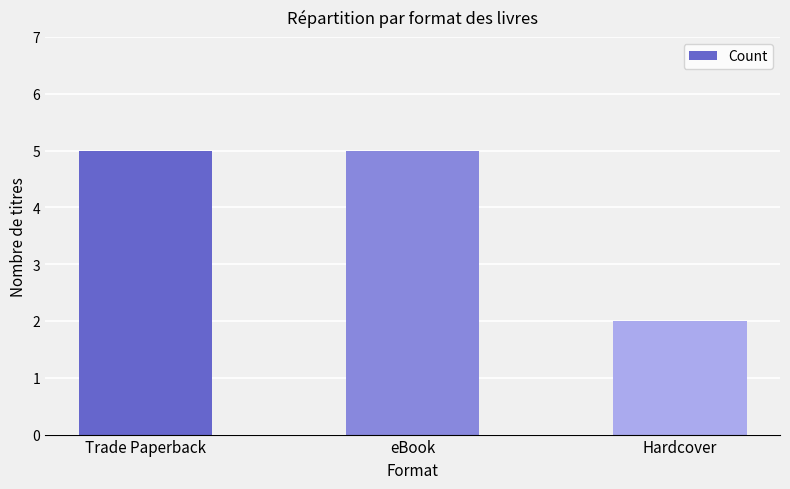

Where is the data nearest to the value 3?

Hardcover